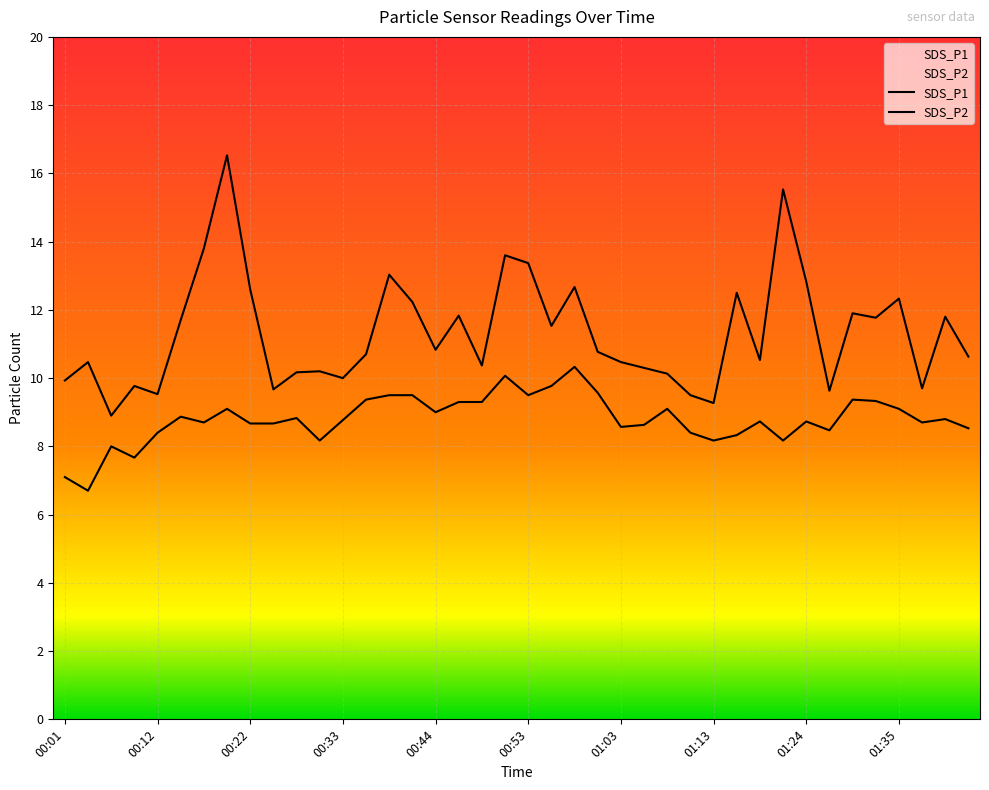

What is the label of the 37th point from the right?

00:09